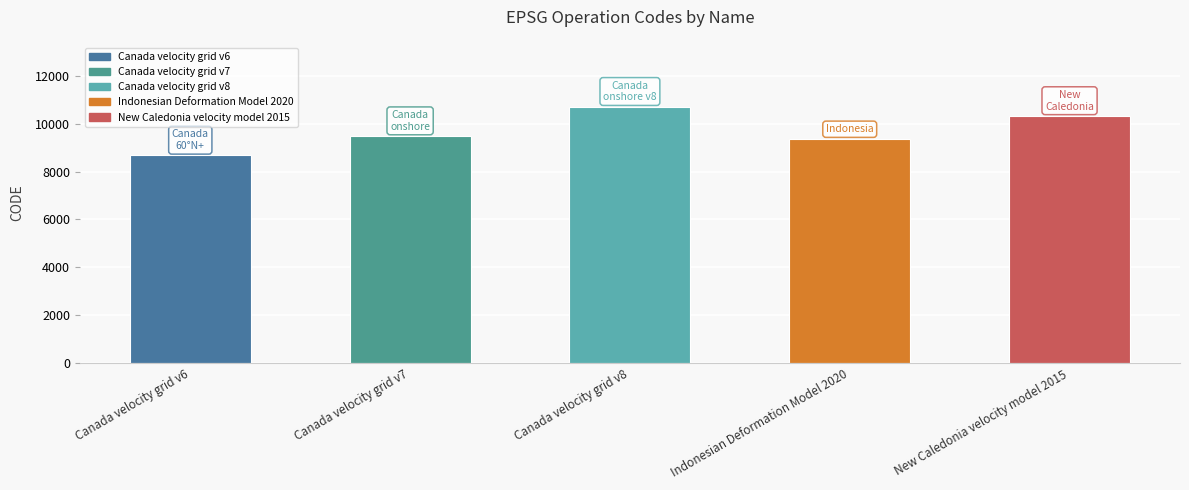

What is the difference between the maximum and second lowest values?

1332